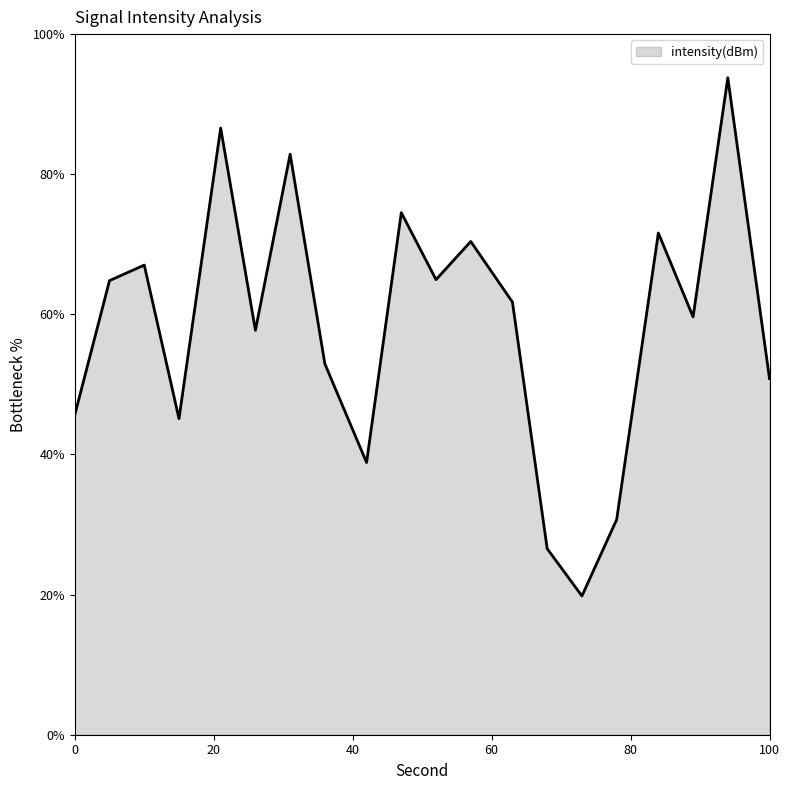

What is the greatest value displayed?

93.8